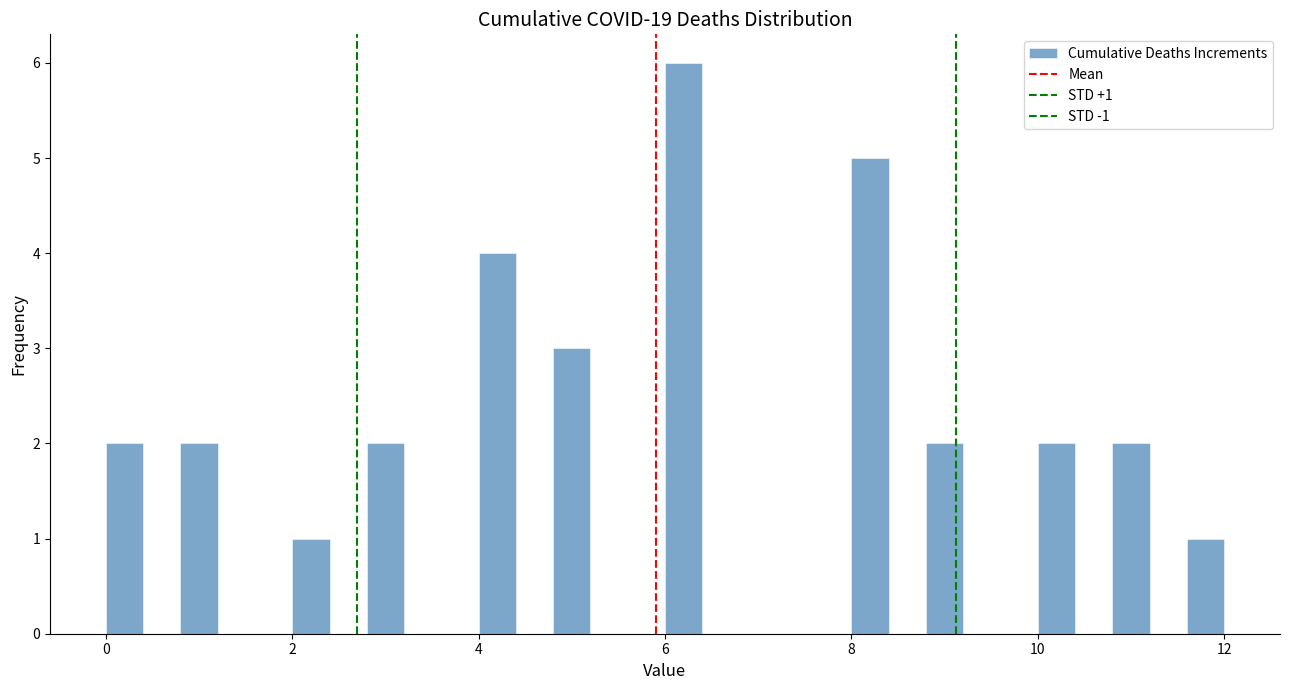

Around what value on the x-axis is the tallest bar? Give the approximate position of its centre, as read against the axis.

6.2